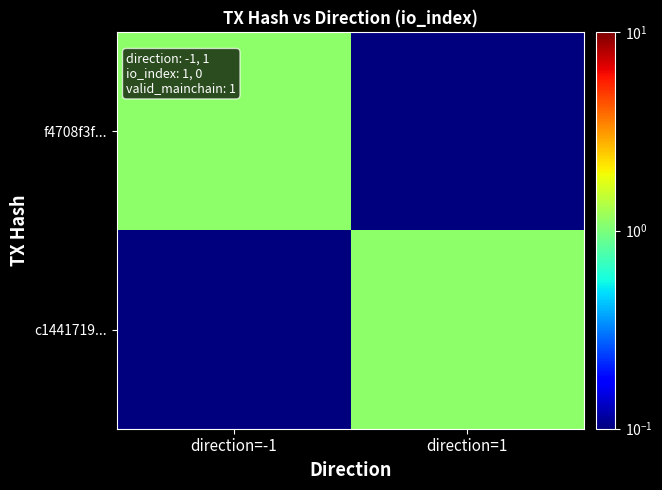

At which category is the sum across all series the highest?

direction=-1